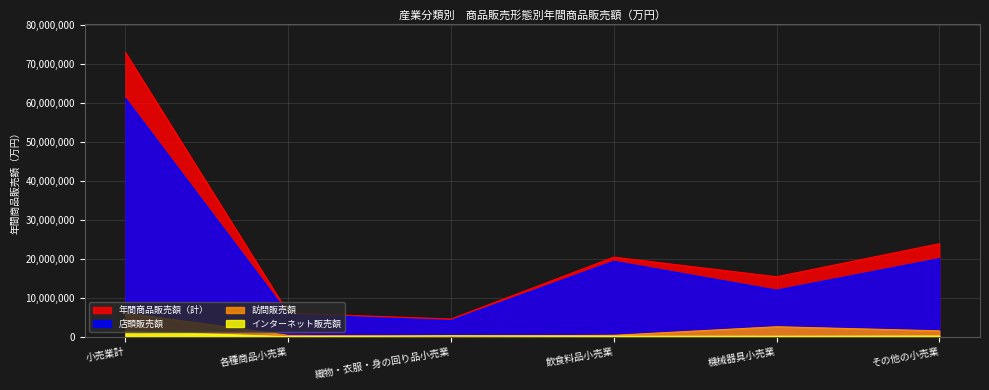

List the series in order of their peak value, highest first.

年間商品販売額（計）, 店頭販売額, 訪問販売額, インターネット販売額